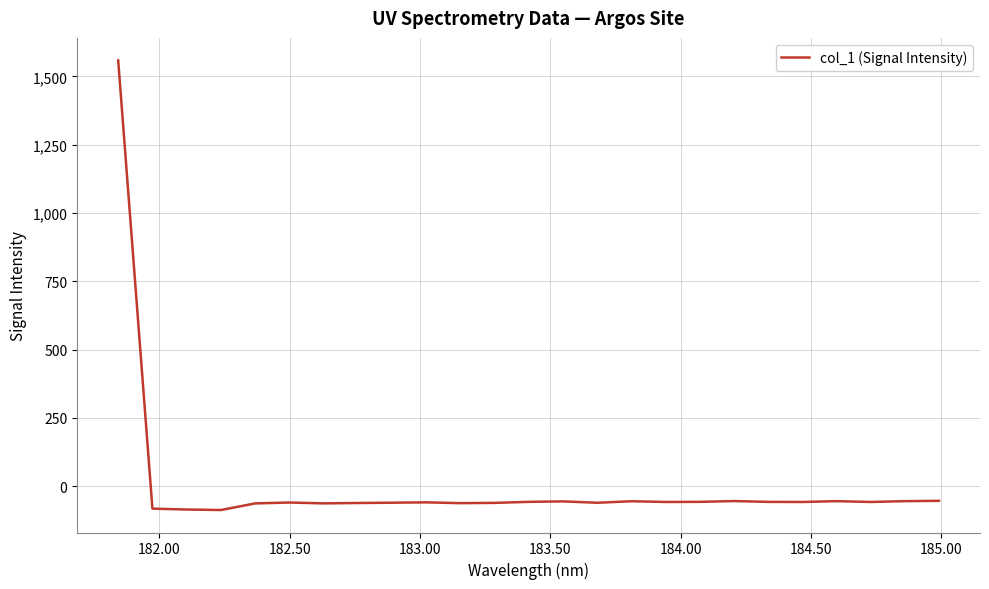

What is the difference between the maximum and minimum values?

1645.6